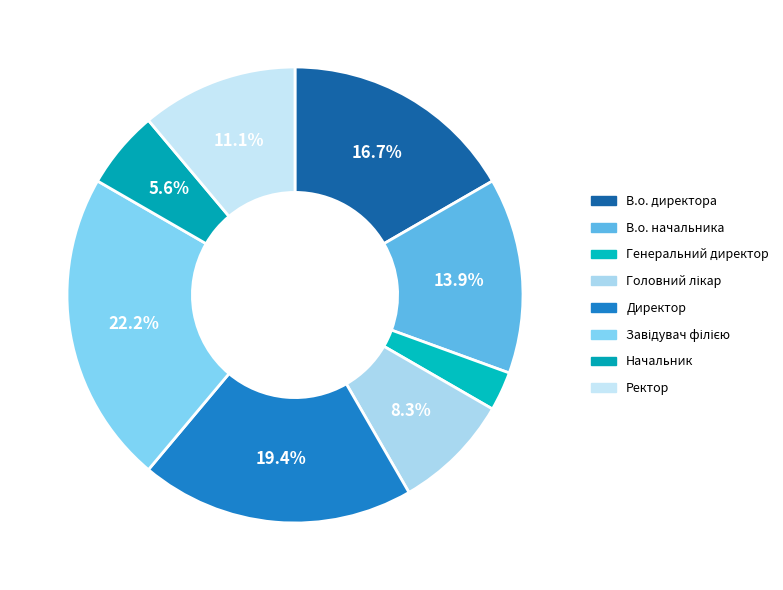

True or false: Завідувач філією accounts for 32% of the total.

False